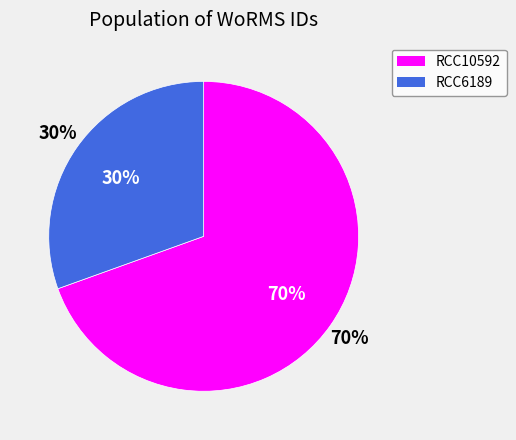

Which slice is the smallest?

RCC6189